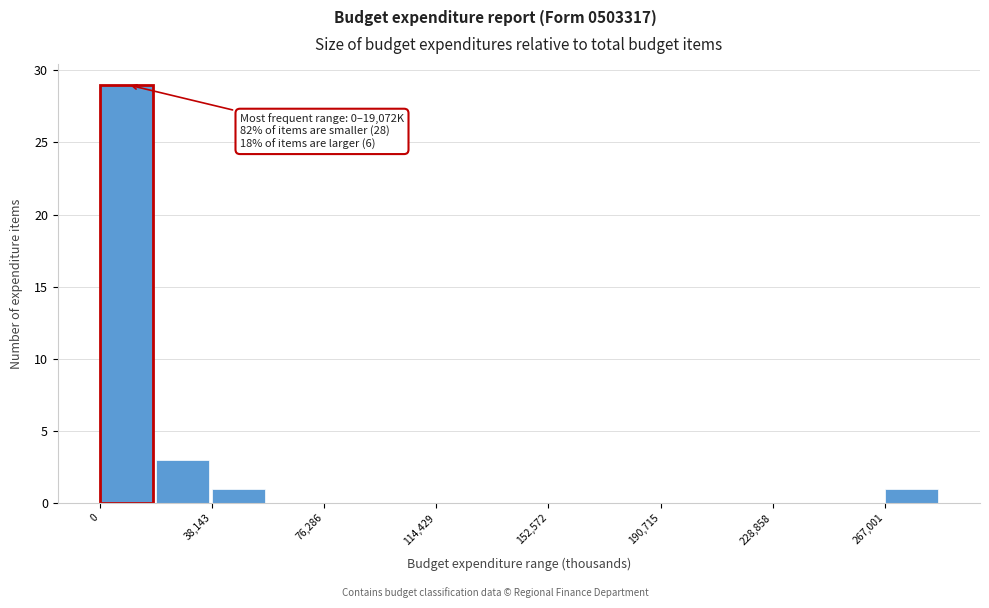

Around what value on the x-axis is the tallest bar? Give the approximate position of its centre, as read against the axis.

10000